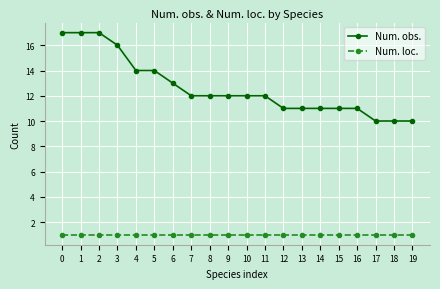

What is the sum of the Num. loc. values at 10 and 16?

2